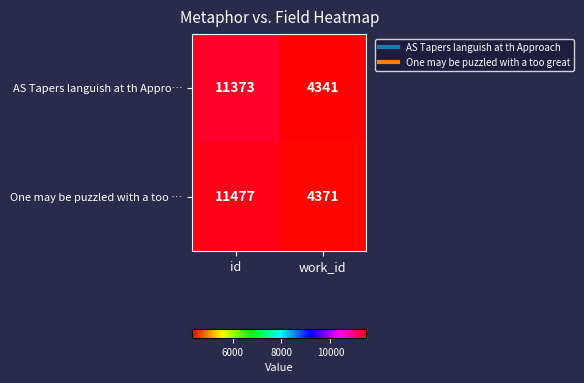

What is the sum of all AS Tapers languish at th Appro… values?

15714